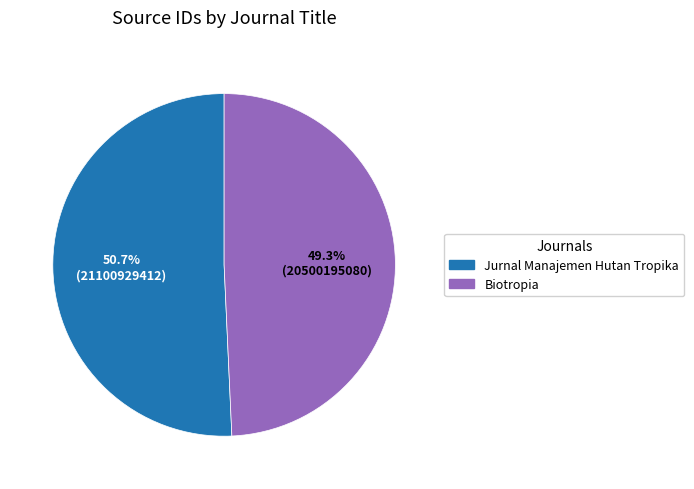

How many segments does this pie chart have?

2